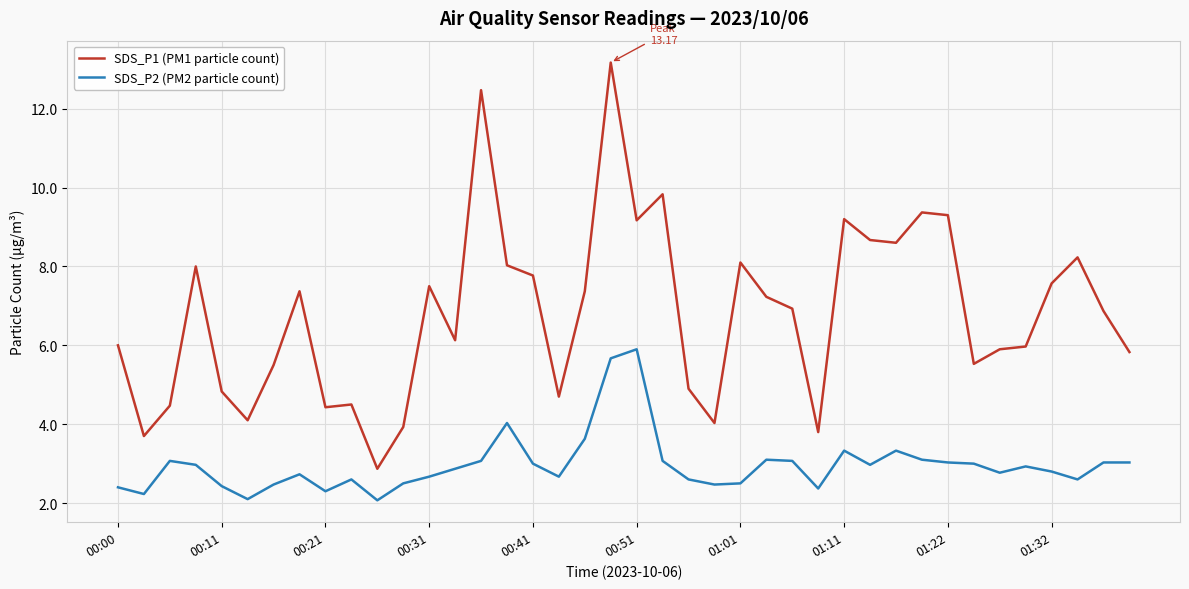

Which series has the largest total across all categories?

SDS_P1 (PM1 particle count)